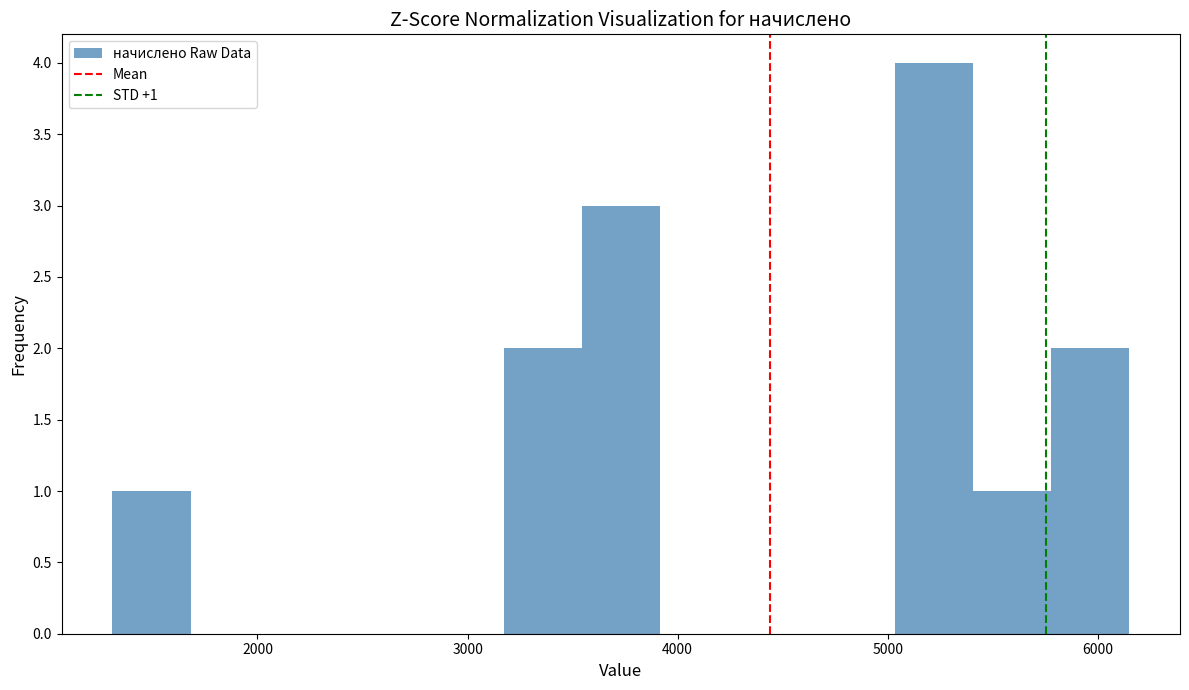

Around what value on the x-axis is the tallest bar? Give the approximate position of its centre, as read against the axis.

5200